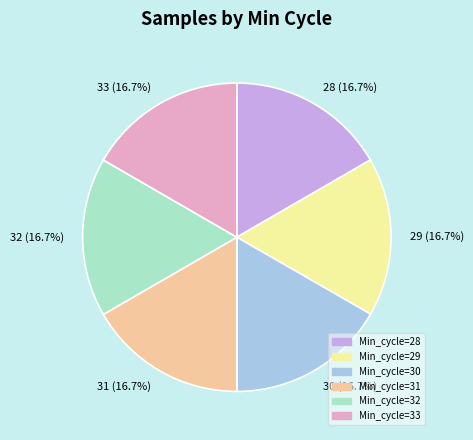

True or false: 33 accounts for 17% of the total.

True